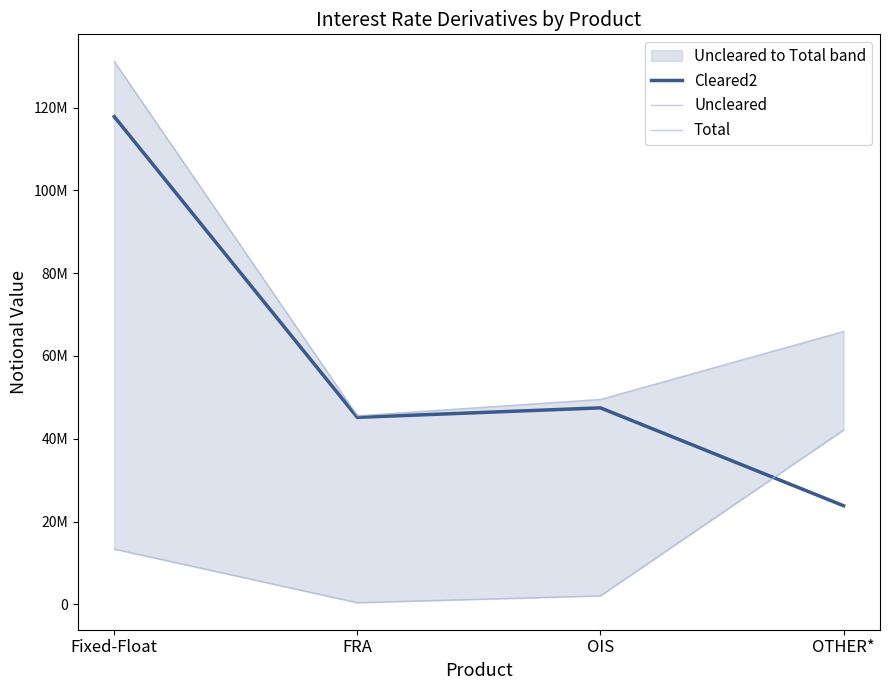

What is the difference between the highest and lowest values at OIS?

47461351